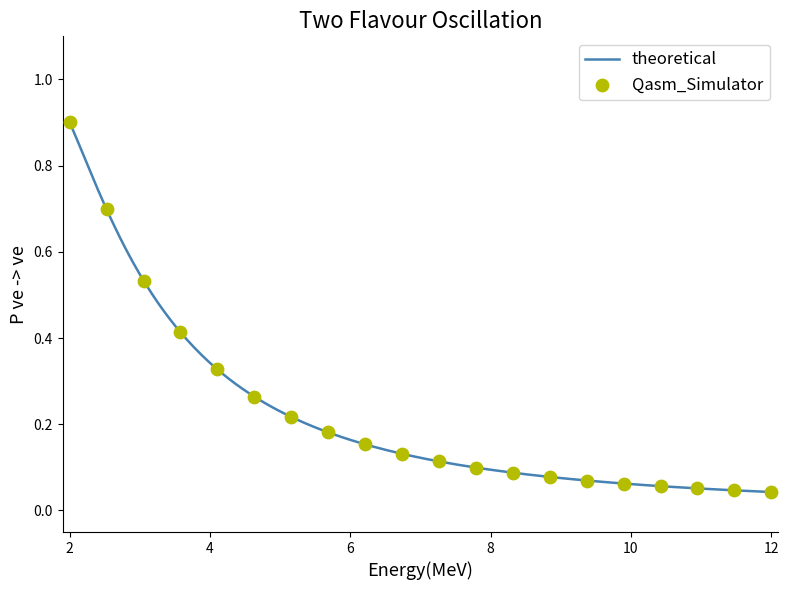

At which category is the sum across all series the highest?

1